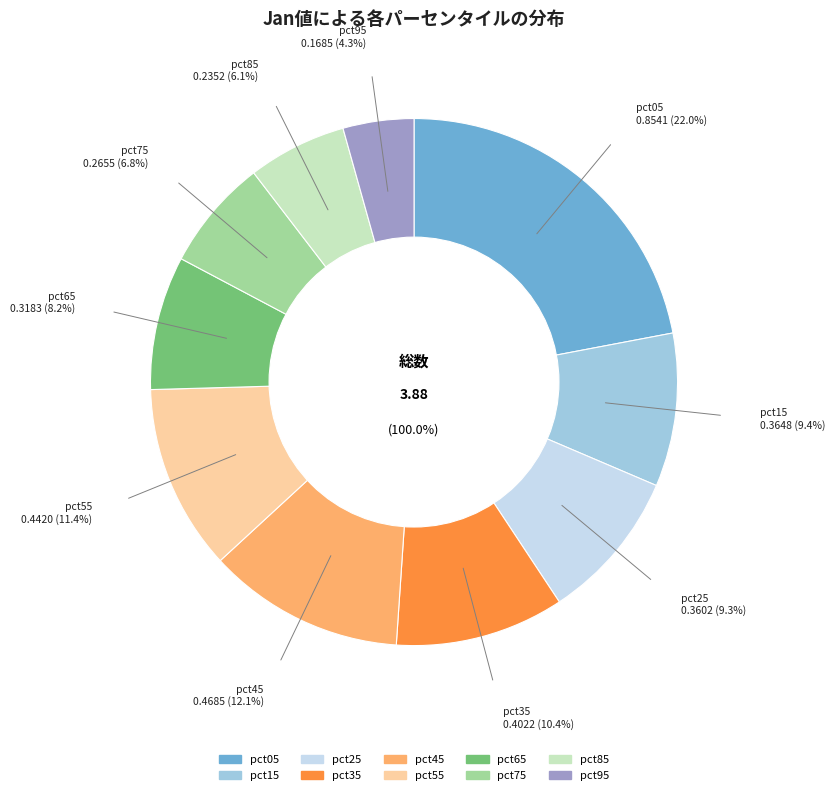

What is the change in value from pct55 to pct95?

-0.3